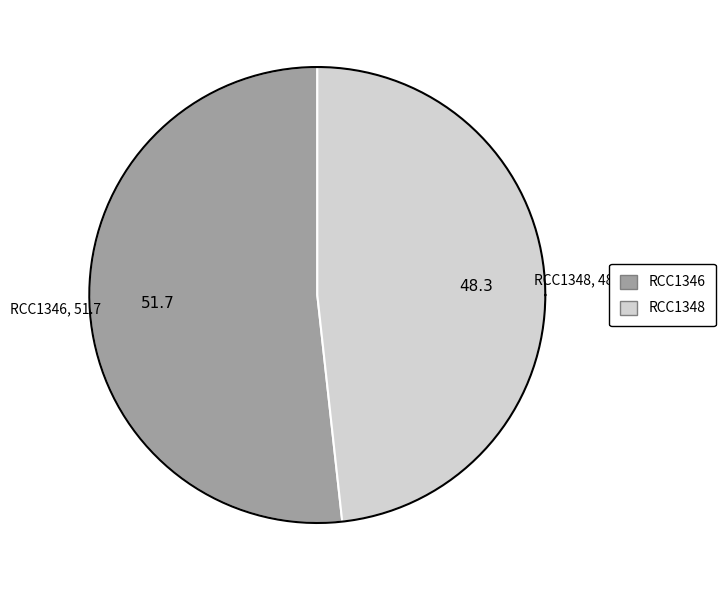

Is it true that RCC1346 is 38% of the pie?

False